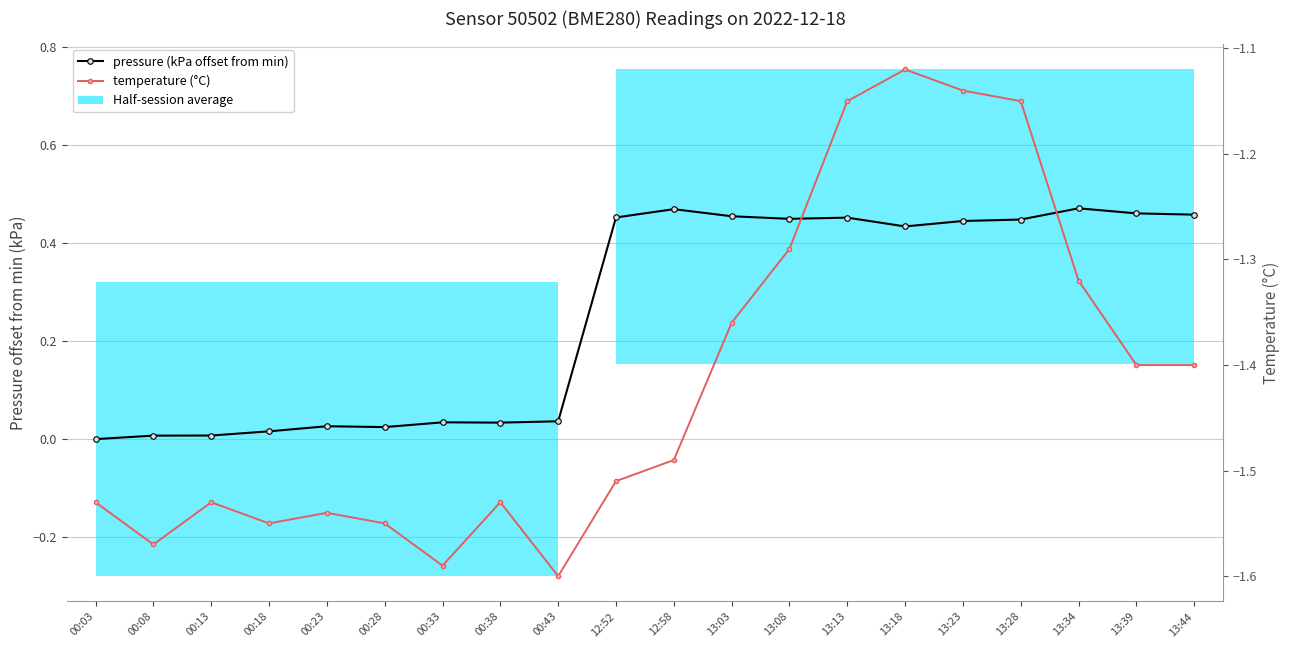

What is the sum of all pressure (Pa offset from min) values?

5.2